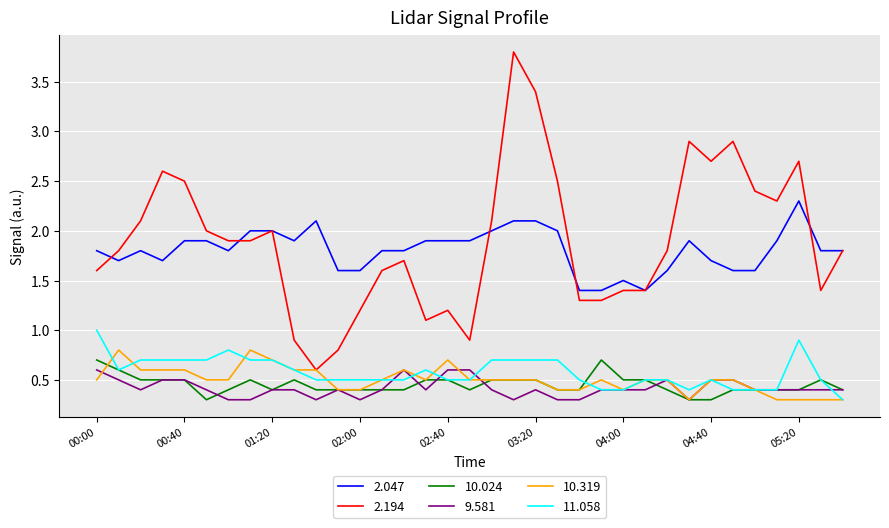

True or false: 2.047 and 10.319 intersect in this chart.

False